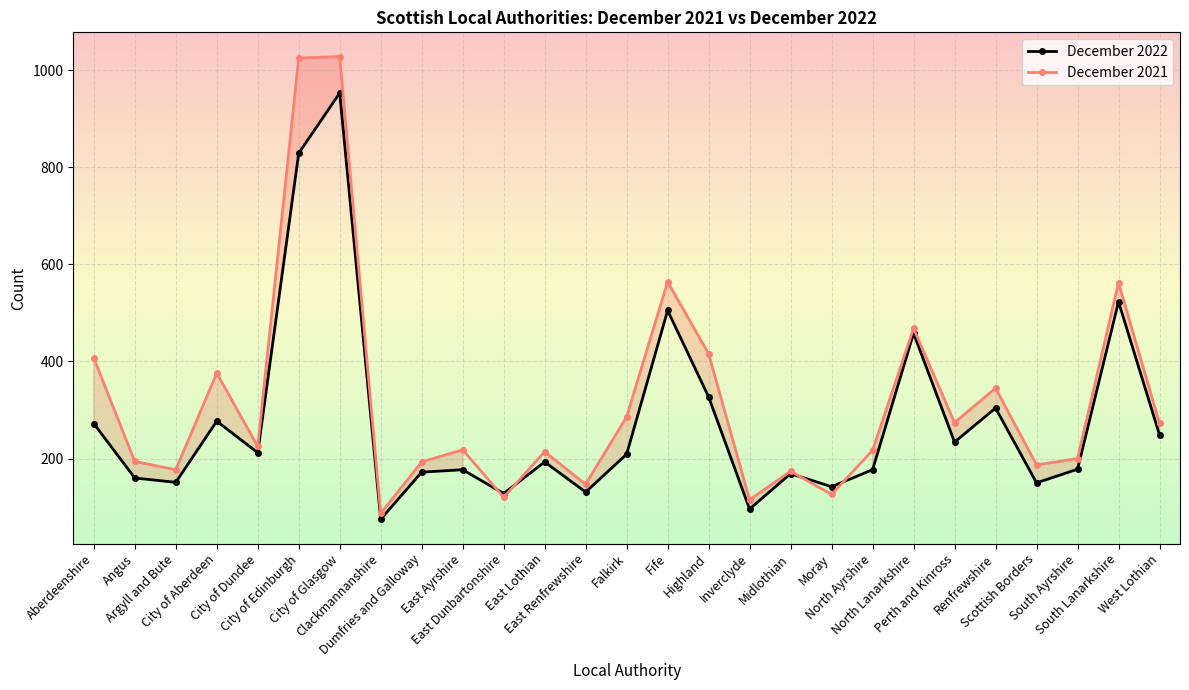

The value of December 2022 at Inverclyde is 42. True or false?

False